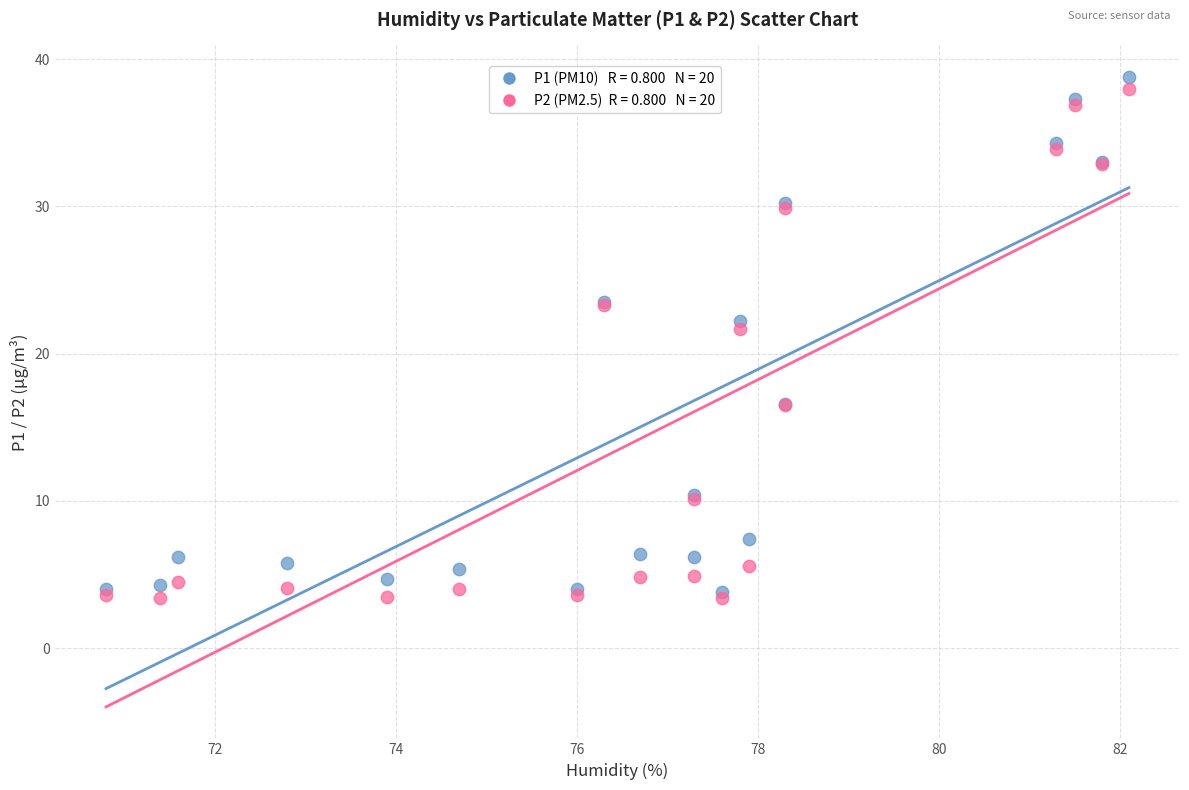

Across all series, what Y value is closest to 21?

21.7